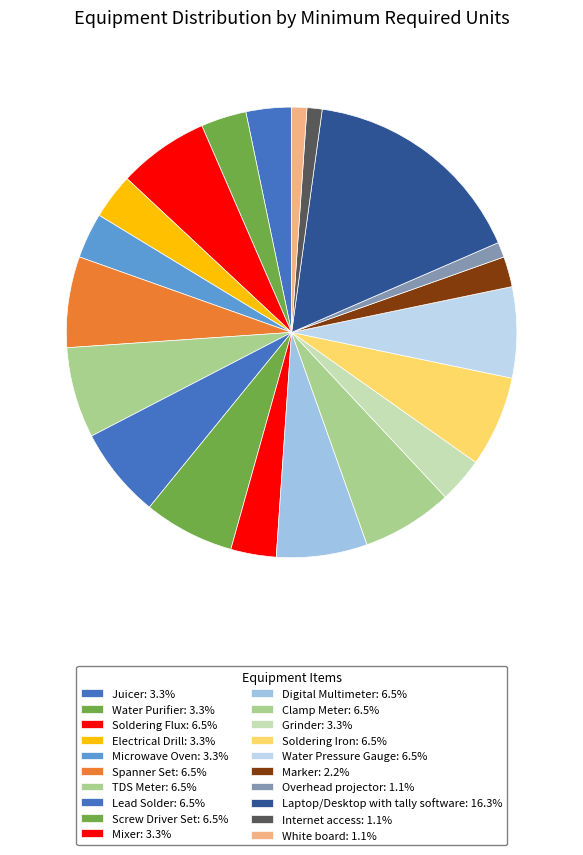

How many segments does this pie chart have?

20